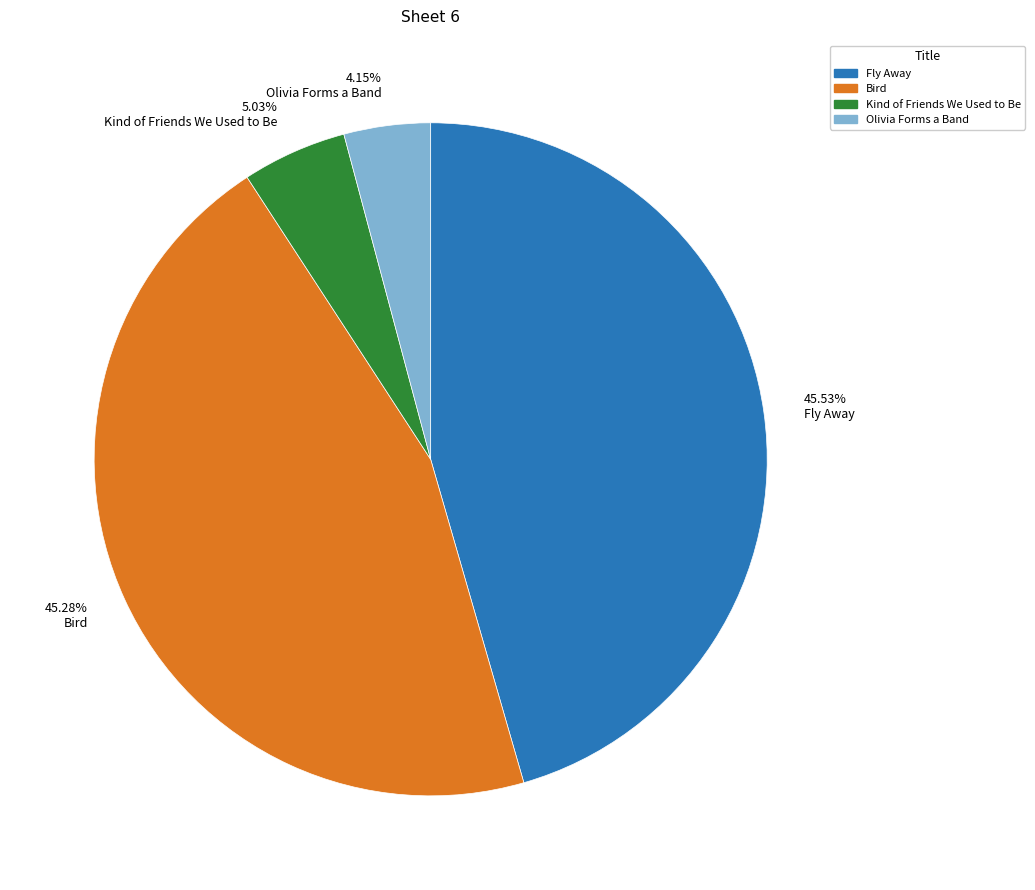

Between 45.28% Bird and 4.15% Olivia Forms a Band, which is larger?

45.28% Bird